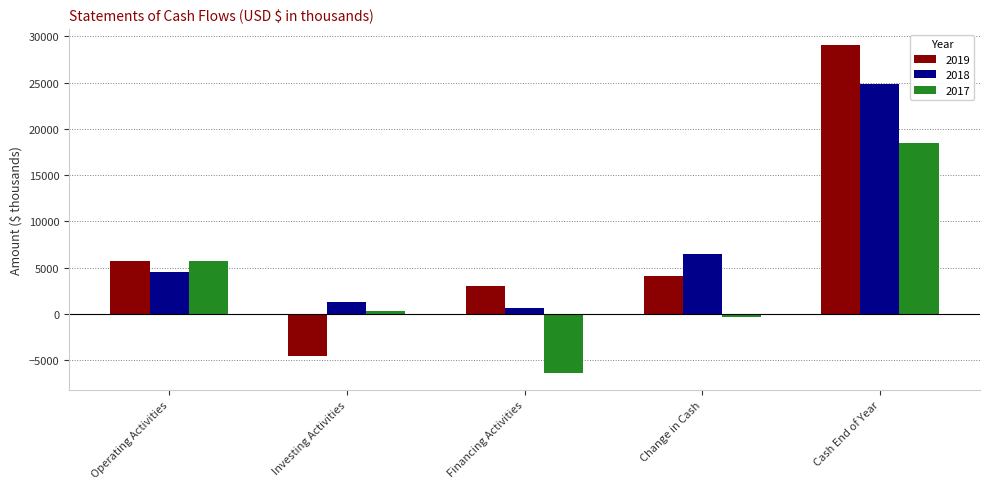

Reading right to left, transcribe all the data shown in this chart.

2019: Cash End of Year=29037	Change in Cash=4125	Financing Activities=2968	Investing Activities=-4564	Operating Activities=5721
2018: Cash End of Year=24912	Change in Cash=6472	Financing Activities=666	Investing Activities=1268	Operating Activities=4538
2017: Cash End of Year=18440	Change in Cash=-292	Financing Activities=-6432	Investing Activities=367	Operating Activities=5773